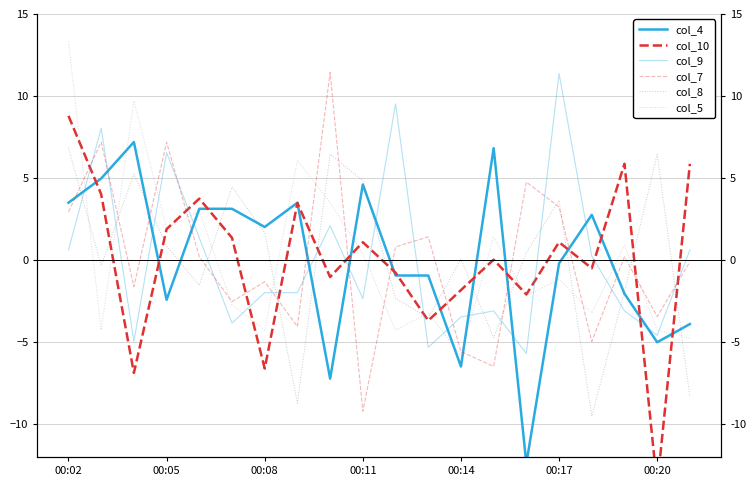

What value does the col_5 series have at 00:17?

-1.2